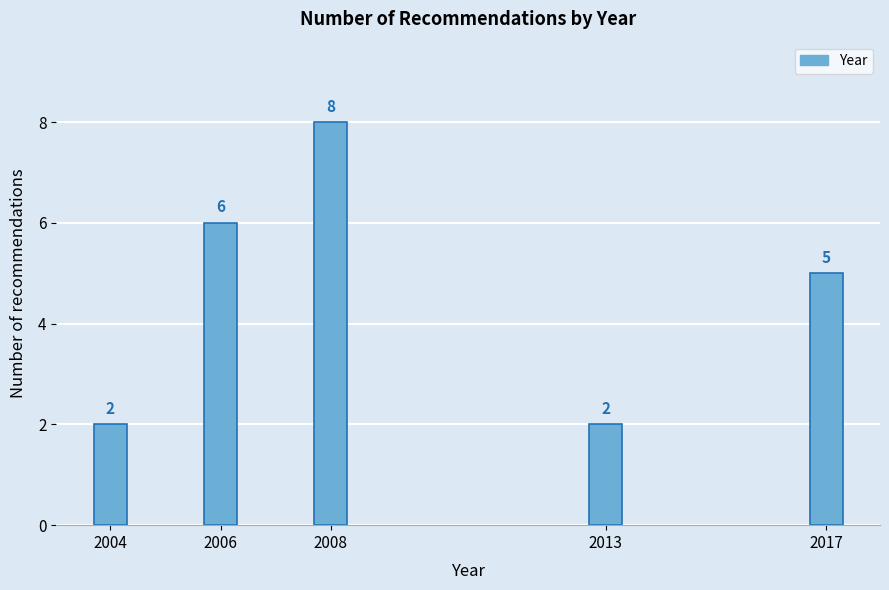

Reading right to left, transcribe all the data shown in this chart.

5	2	8	6	2